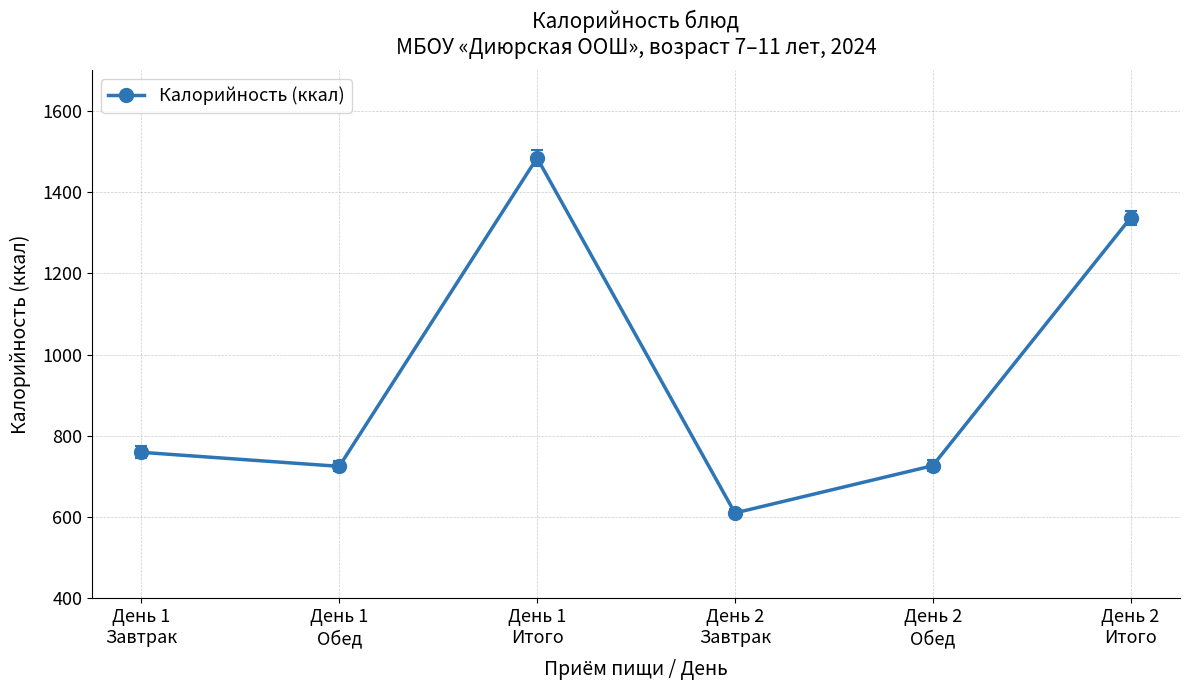

Between День 1
Завтрак and День 2
Итого, which is larger?

День 2
Итого